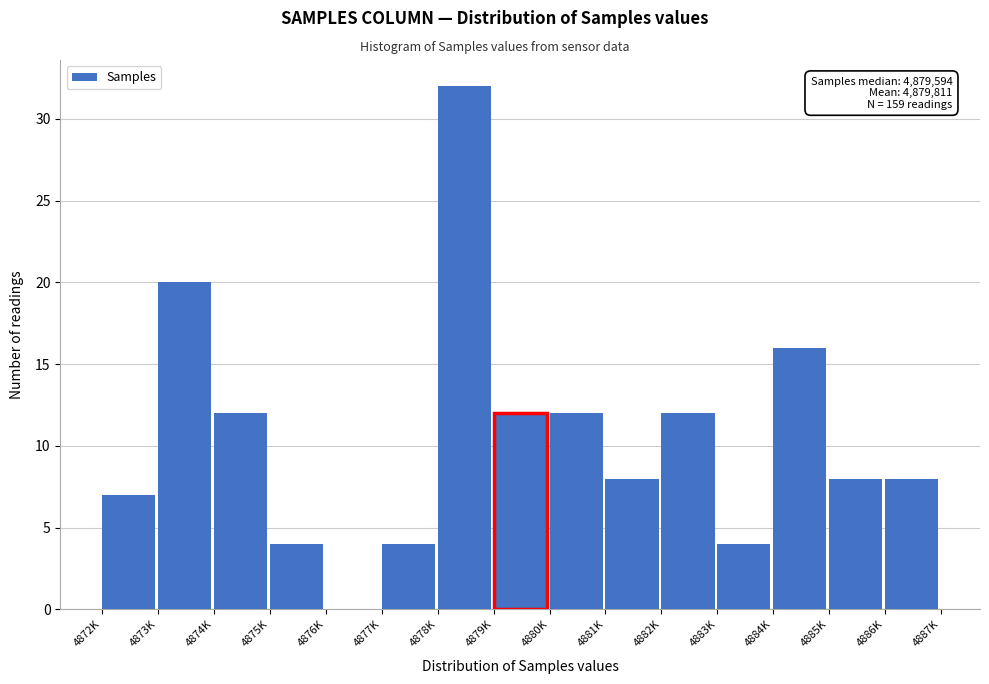

Reading left to right, list all the values displayed in this chart.

4872K=7	4873K=20	4874K=12	4875K=4	4876K=0	4877K=4	4878K=32	4879K=12	4880K=12	4881K=8	4882K=12	4883K=4	4884K=16	4885K=8	4886K=8